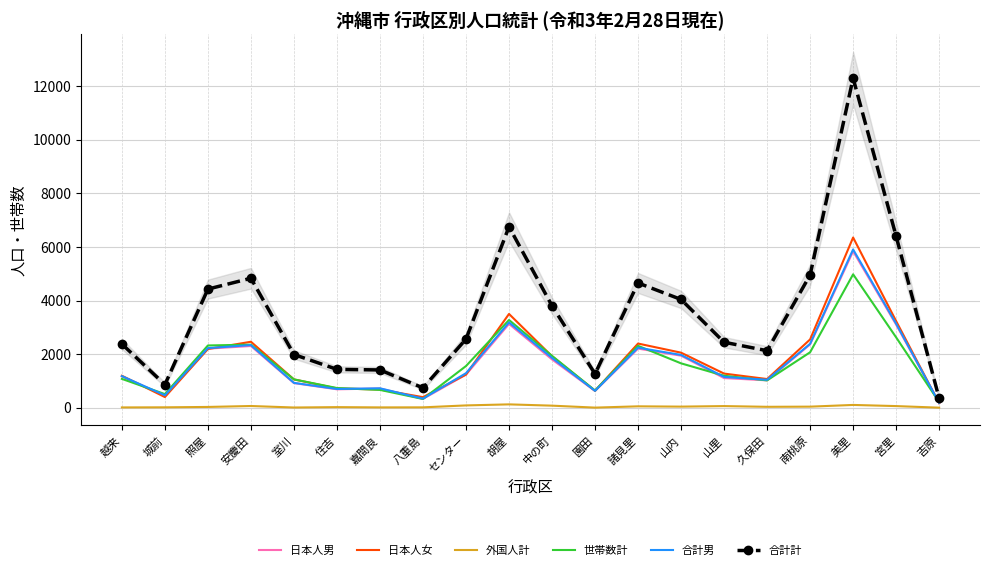

What is the difference between the maximum and minimum values in the 日本人男 series?

5657